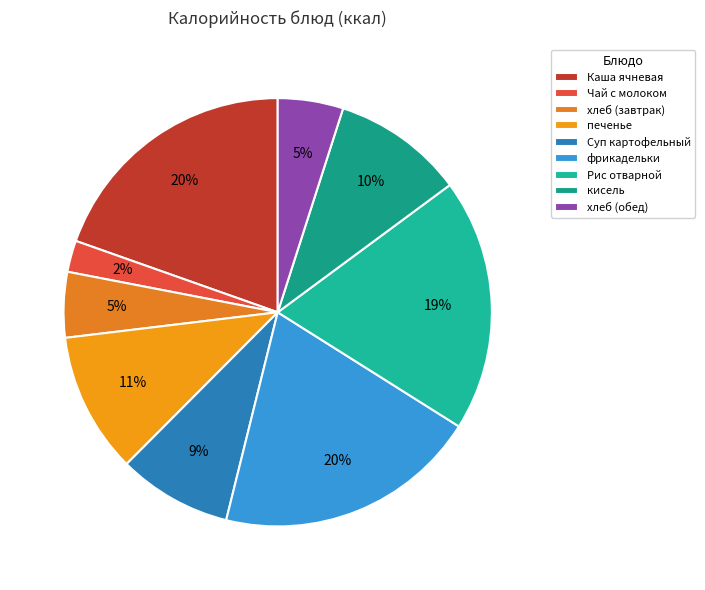

Count the number of slices in the pie.

9